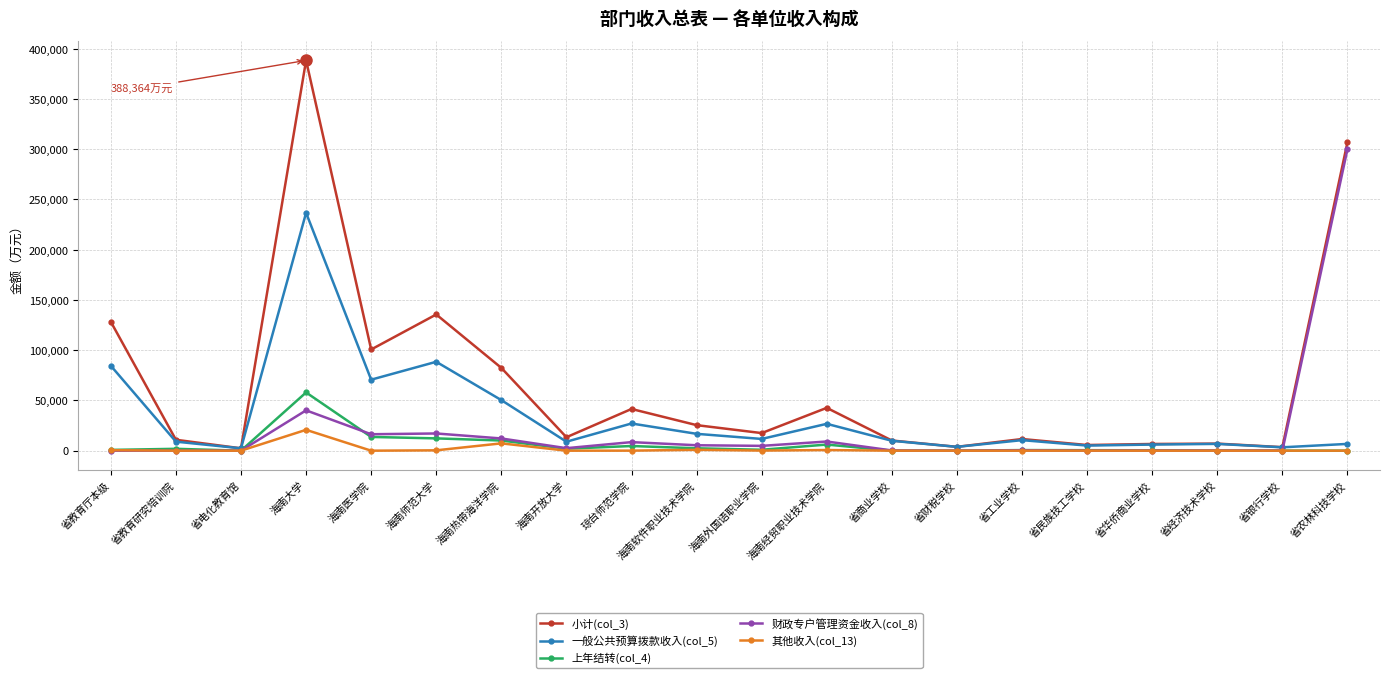

How many values in the 小计(col_3) series are below 17511?

10